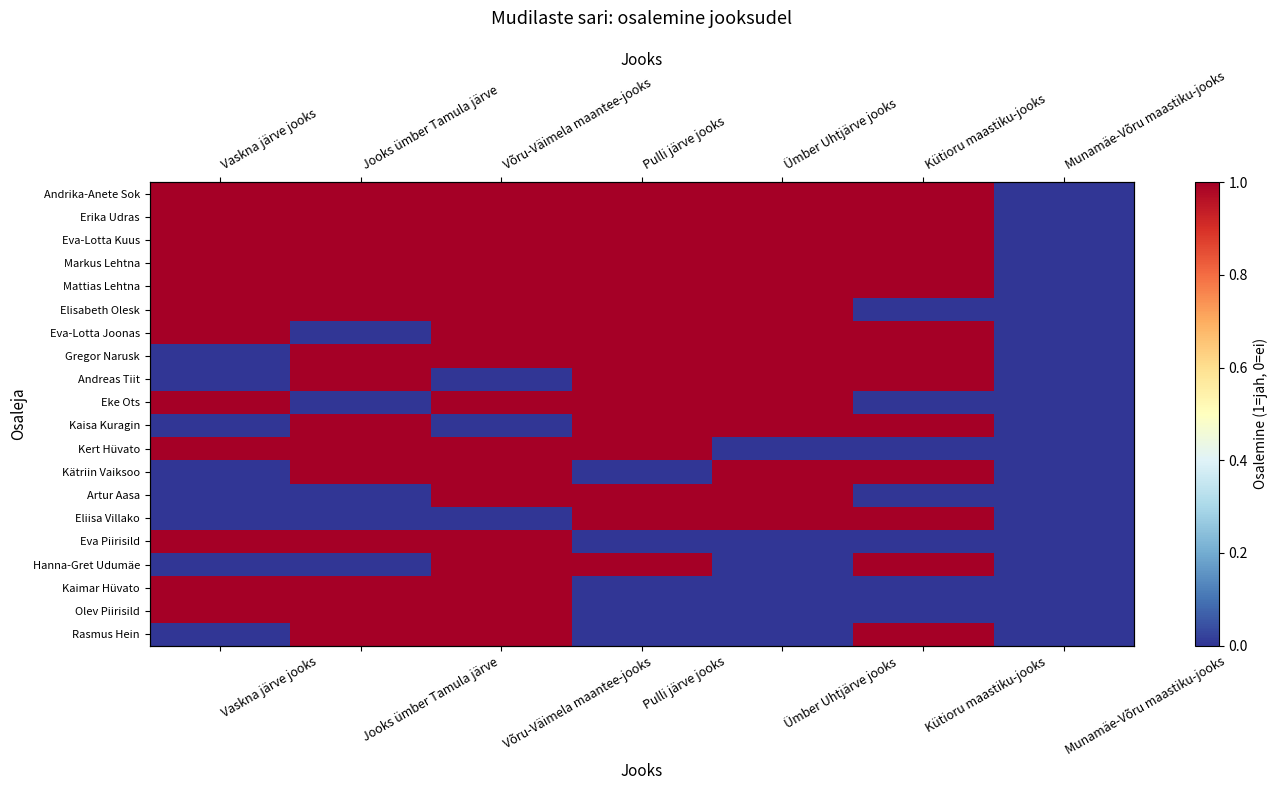

What is the total value across all series at Kütioru maastiku-jooks?

13